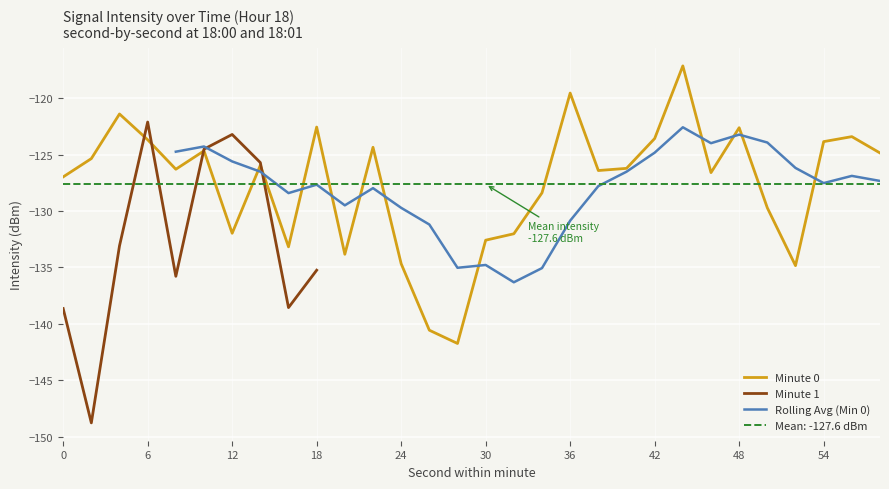

What is the sum of the values at 52 and 28?

-276.6